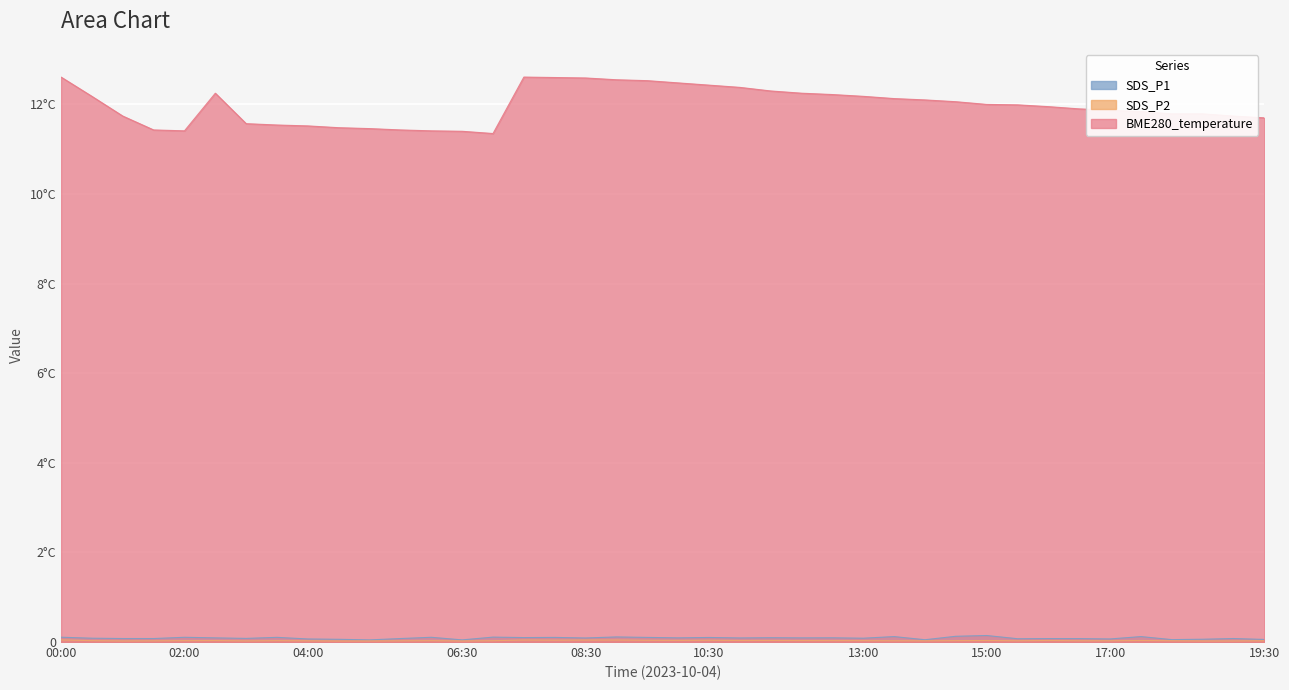

What is the total value across all series at 05:30?

1153.5